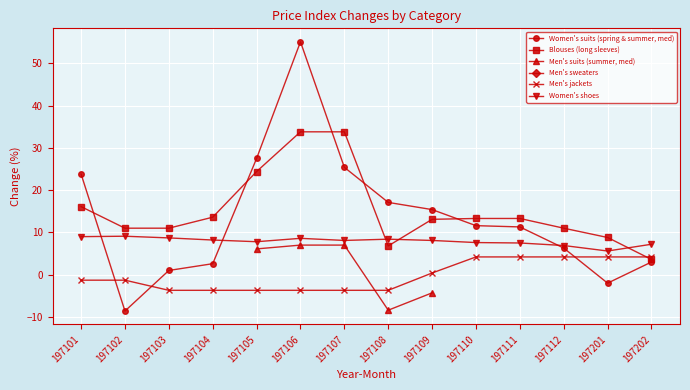

At which category does the chart reach its peak across all series?

197106